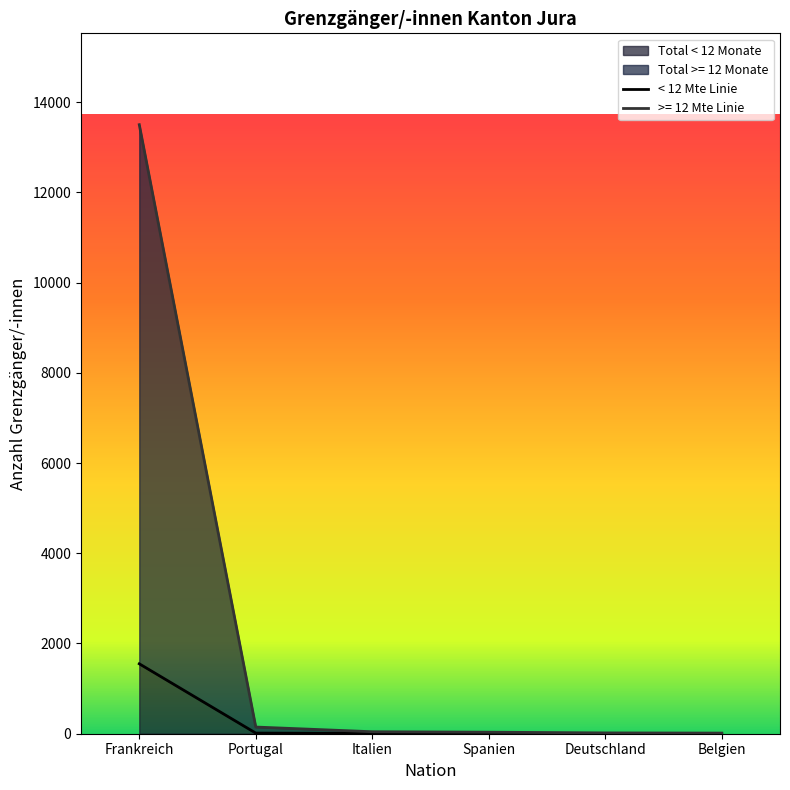

True or false: Portugal has more than 0 interior local peaks.

False